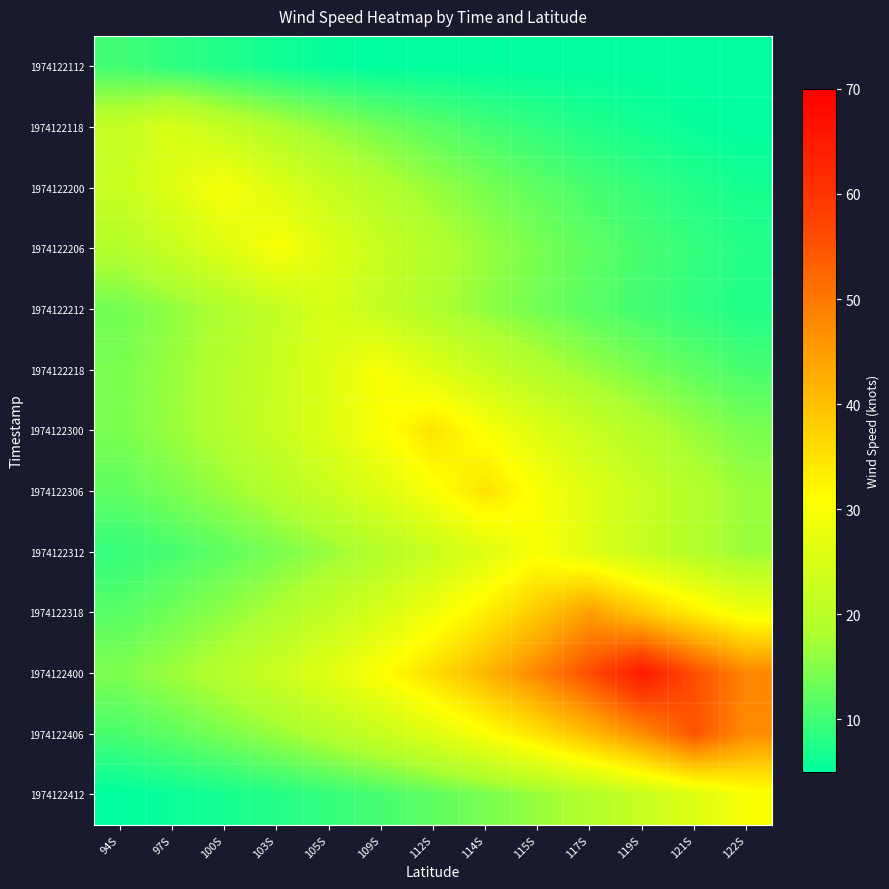

Between 103S and 94S, which is larger?

94S